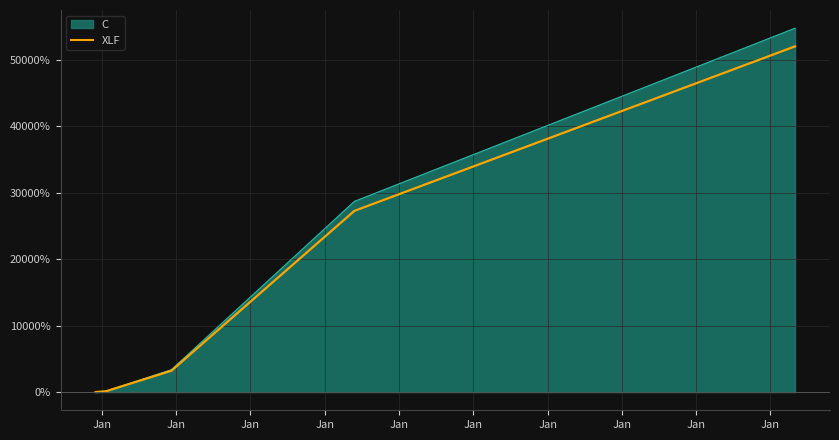

Approximately how many times larger is the value at Jan compared to Jan?

216.5